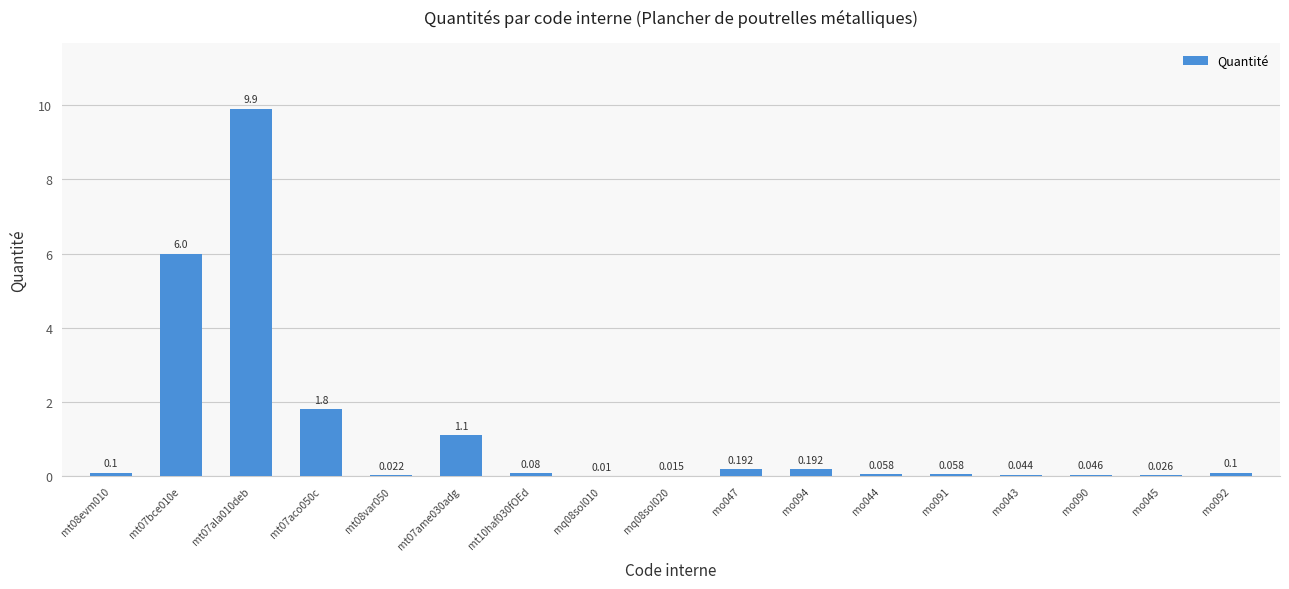

What is the label of the 17th bar from the left?

mo092